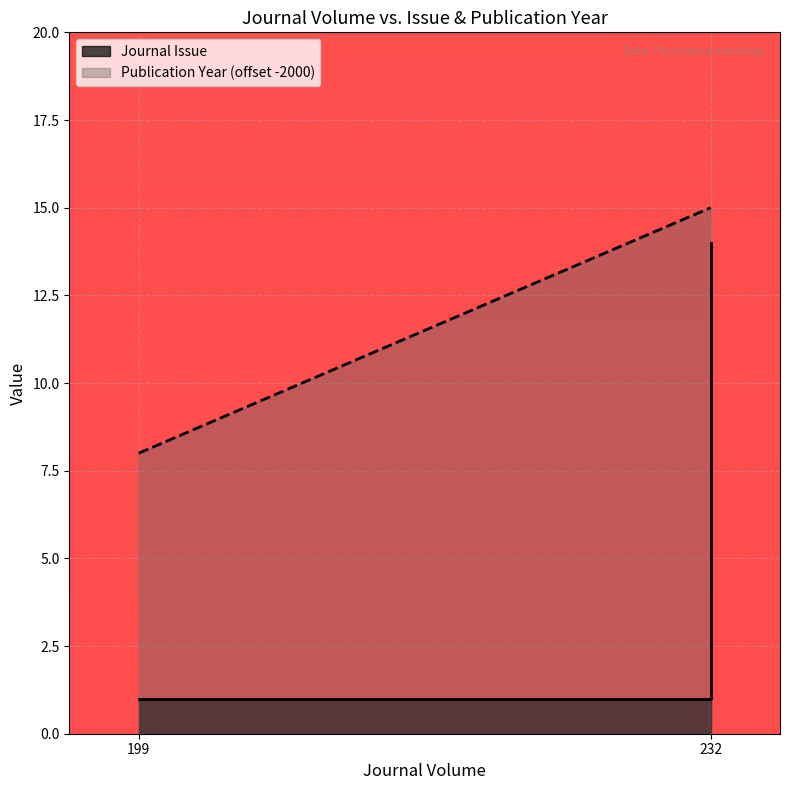

Rank the series at 232 from lowest to highest value.

Journal Issue, Publication Year